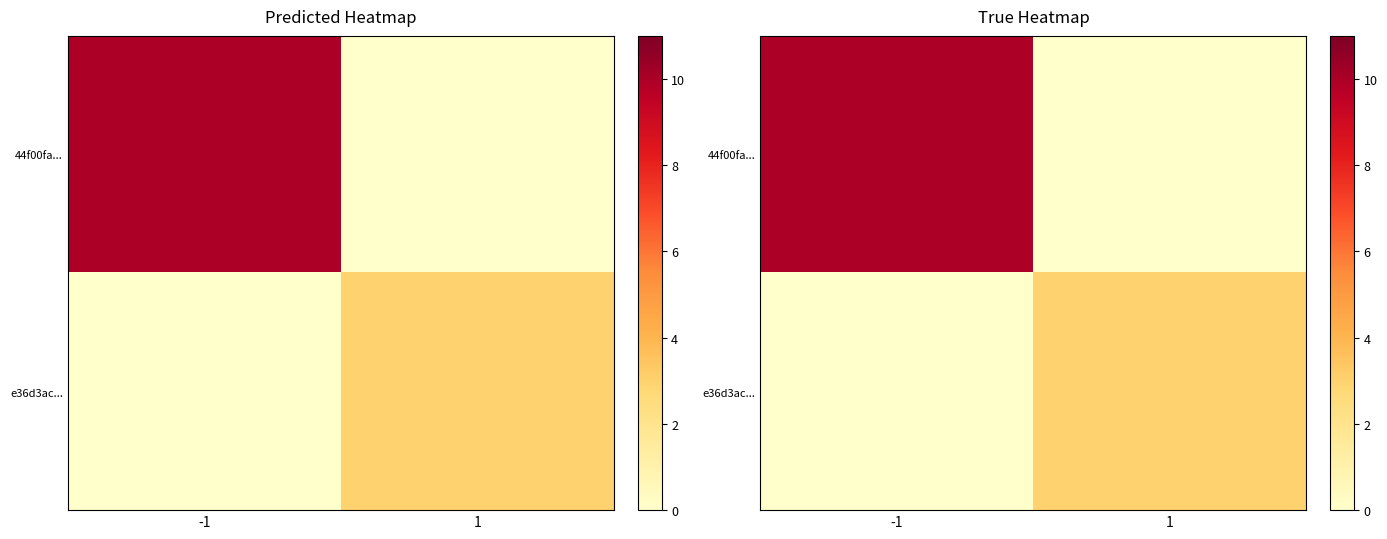

What is the sum of the 44f00fa... values at -1 and 1?

10